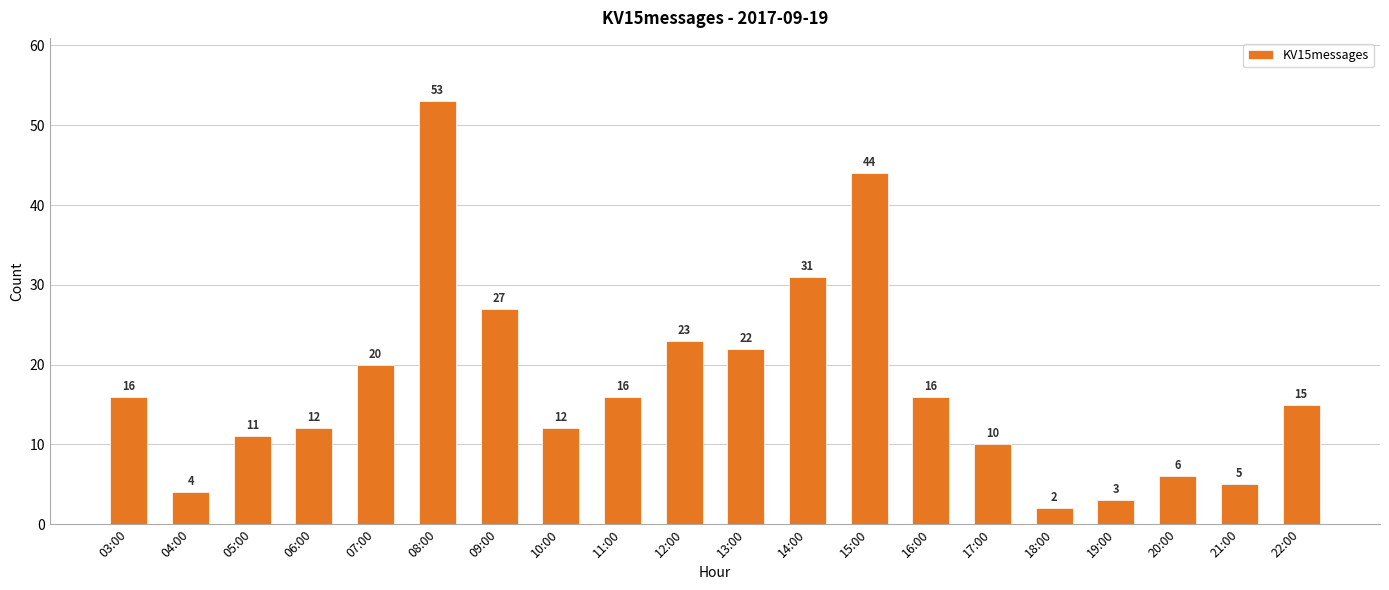

What position from the left is 05:00?

3